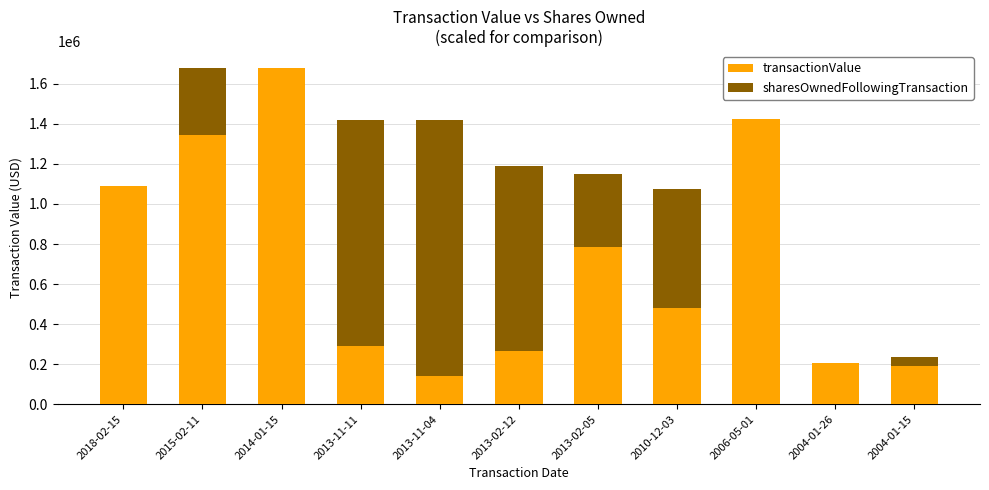

How many values in the sharesOwnedFollowingTransaction series are below 1149582?

5